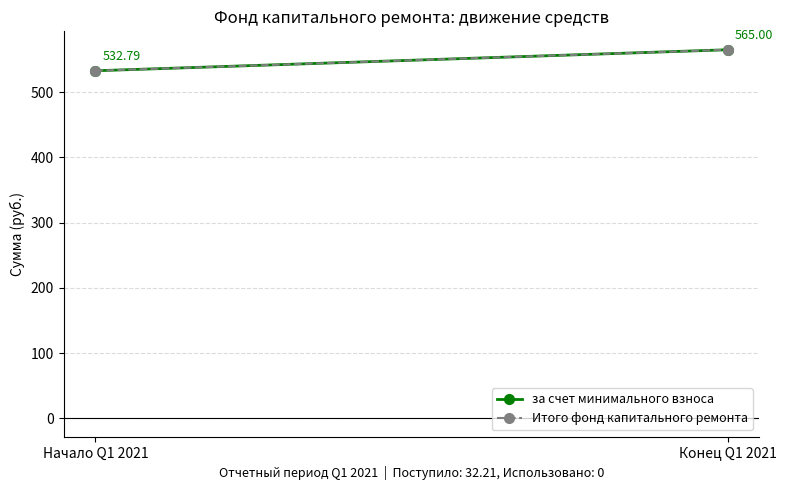

Where is Итого фонд капитального ремонта nearest to the value 548?

Начало Q1 2021